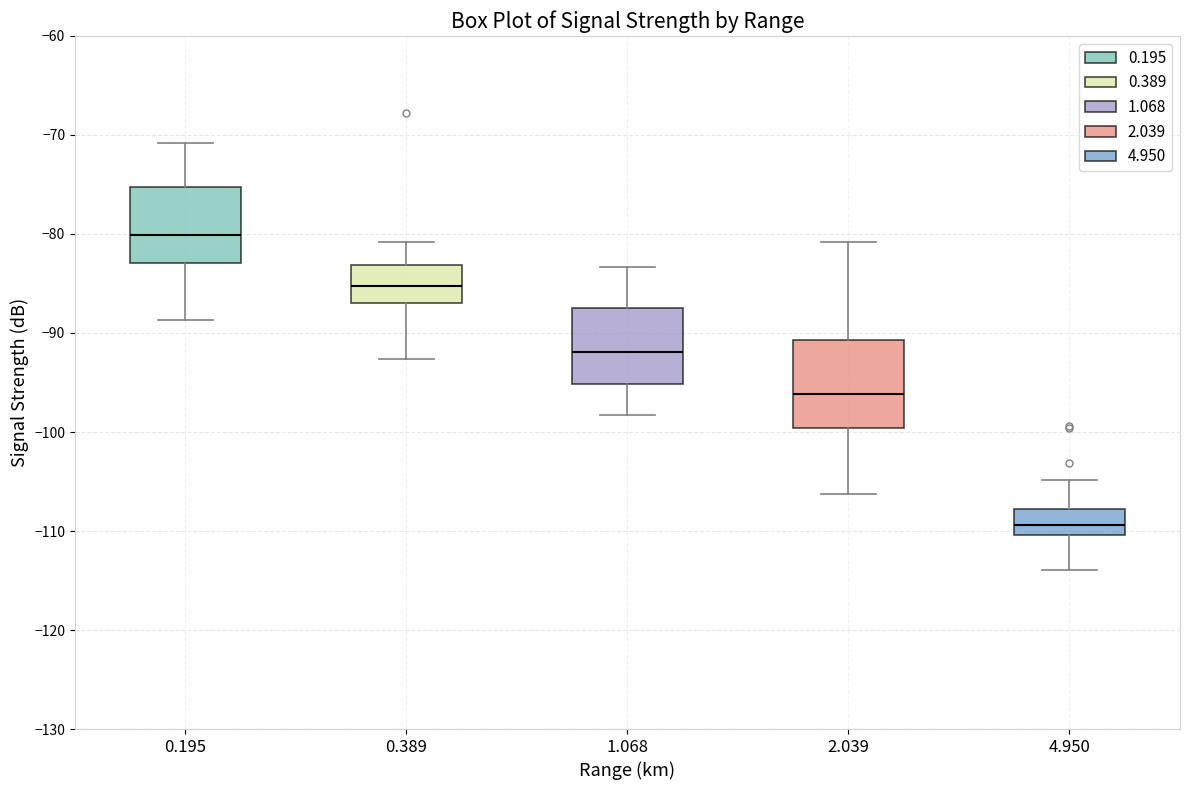

Comparing the boxes themselves (not the whiskers), which one is the tallest?

2.039